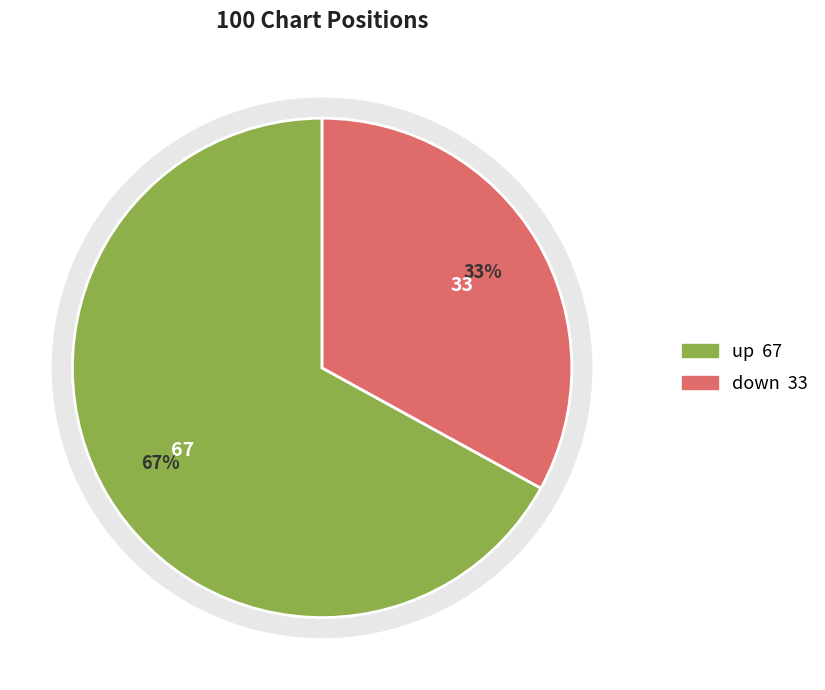

The up slice represents 67% of the pie. True or false?

True